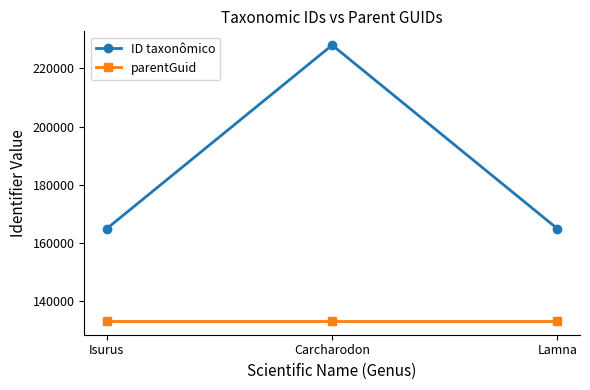

True or false: ID taxonômico has a value of 66587 at Isurus.

False